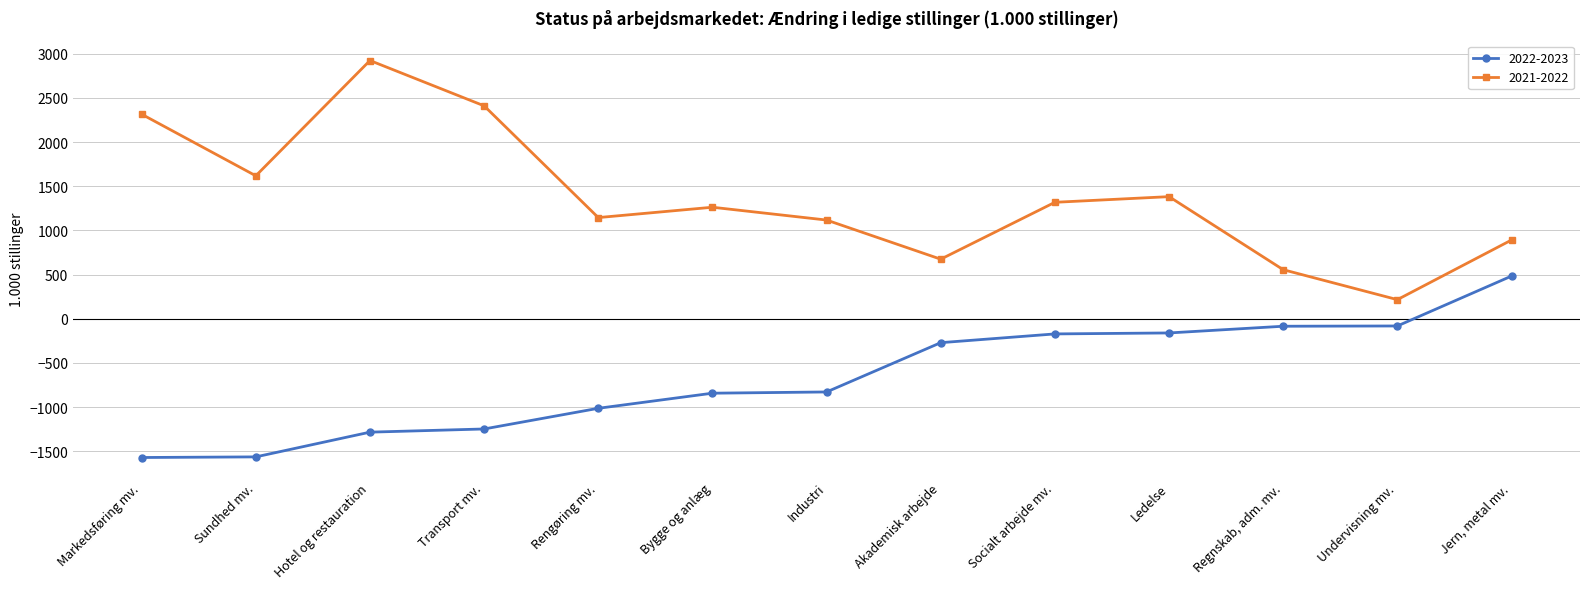

What is the value of the 2022-2023 point at the 8th from the left?

-270